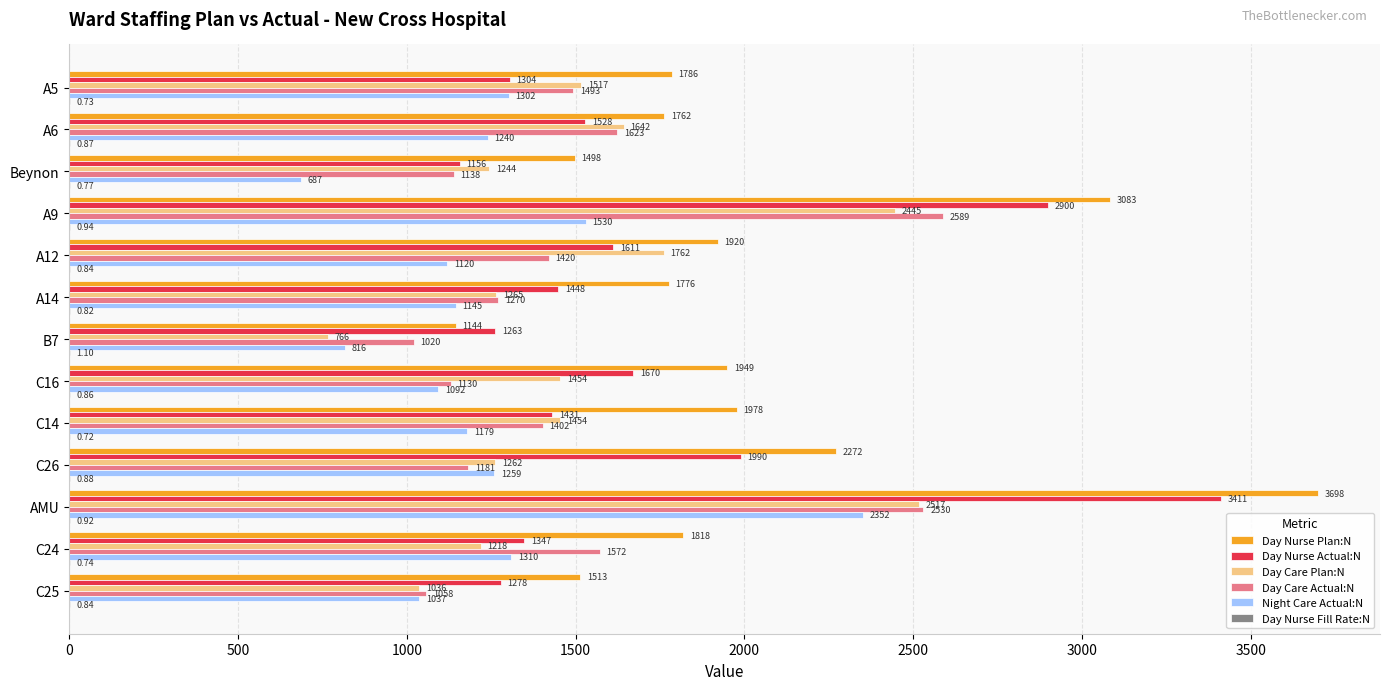

Which series changed the most between C16 and C26?

Day Nurse Plan:N